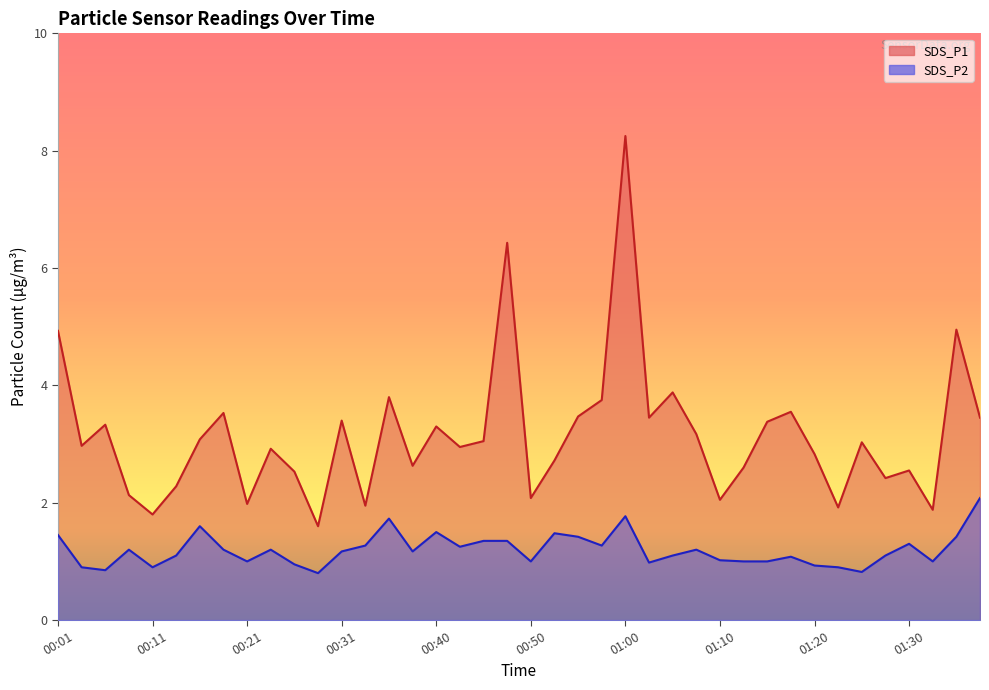

What is the total value across all series at 01:13?

3.6